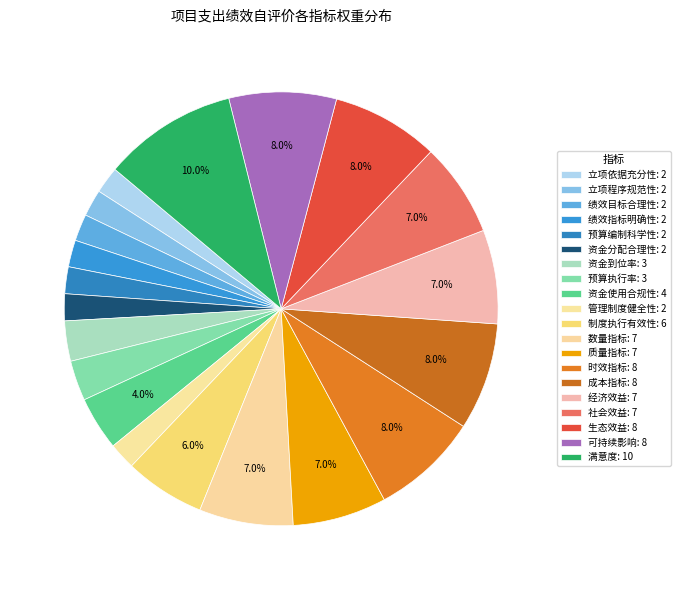

The 生态效益 slice represents 8% of the pie. True or false?

True